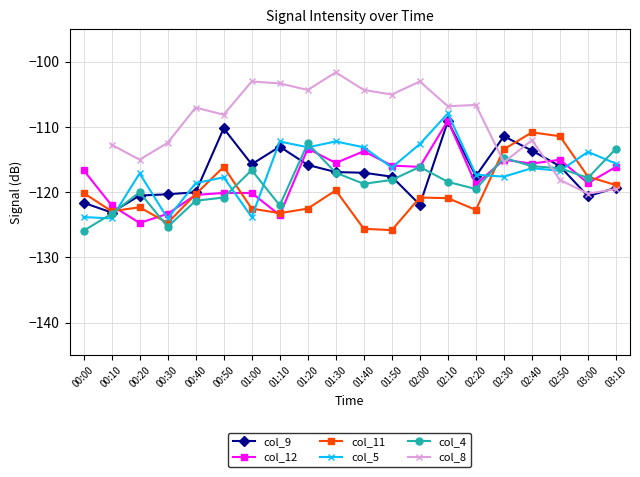

List the labels in order of col_5 value, largest first.

02:10, 01:10, 01:30, 02:00, 01:20, 01:40, 03:00, 03:10, 01:50, 02:40, 02:50, 00:20, 02:20, 02:30, 00:50, 00:40, 00:00, 01:00, 00:10, 00:30